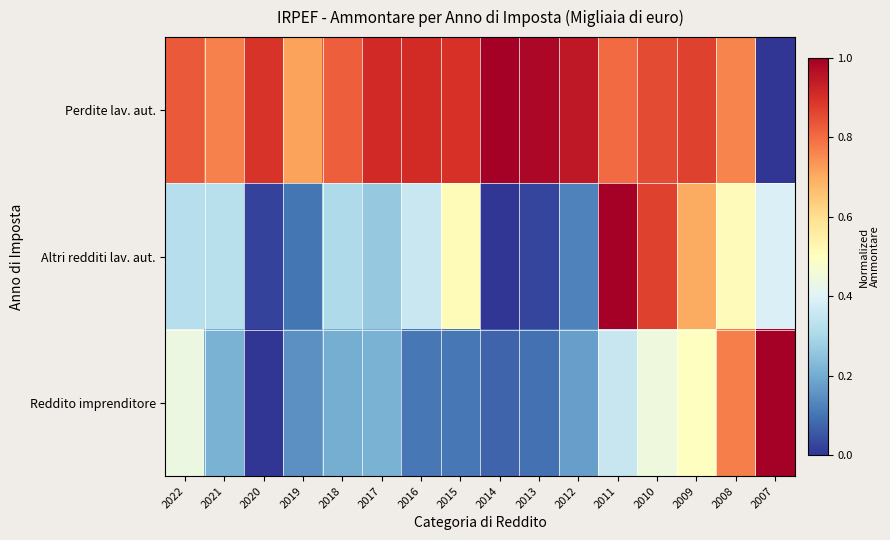

Which series has the largest total across all categories?

Perdite lav. aut.